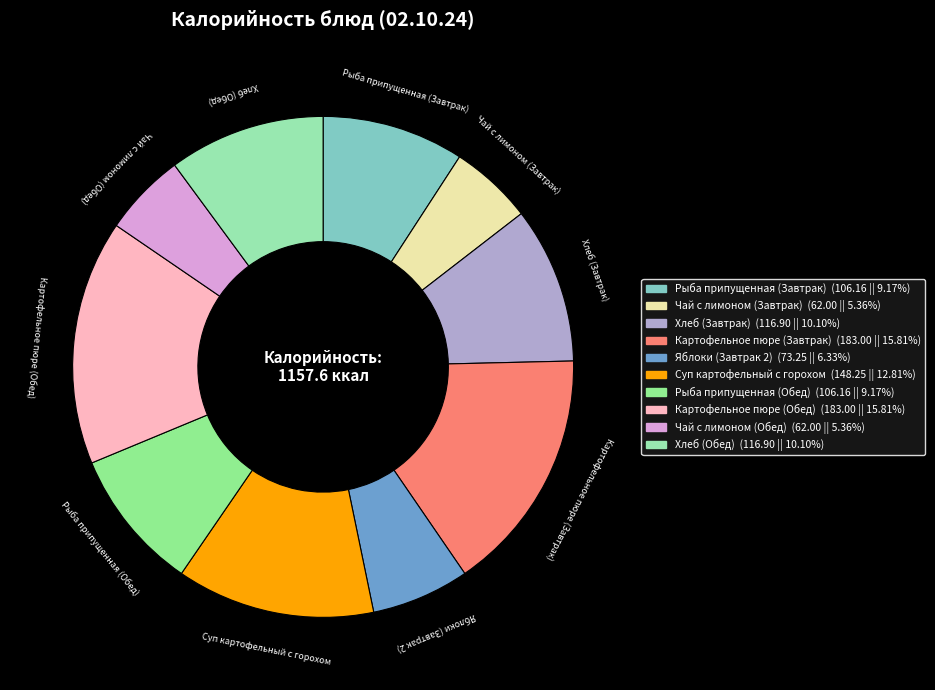

How many segments does this pie chart have?

10